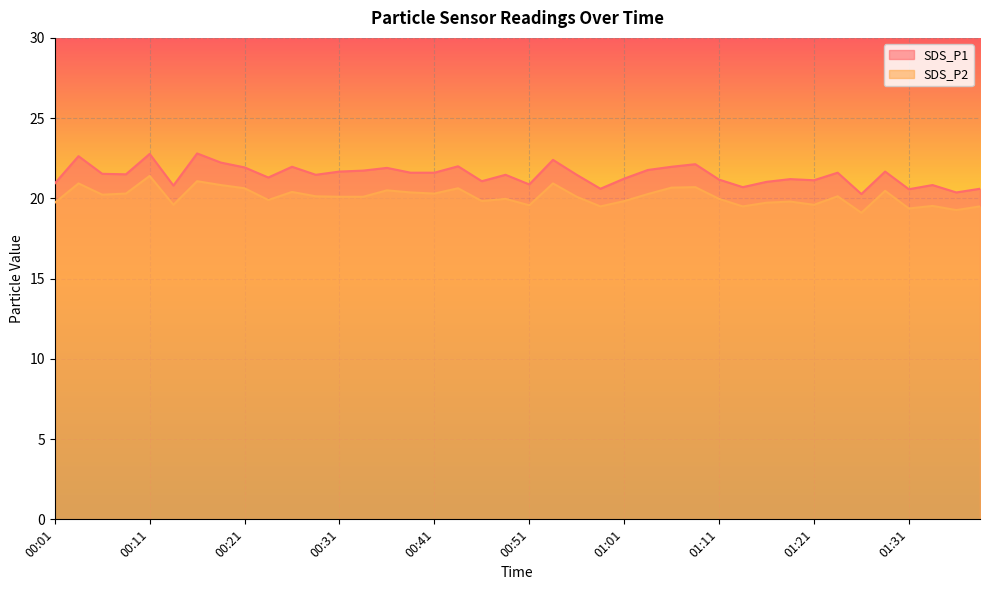

Does the chart display data point markers on the line(s)?

No